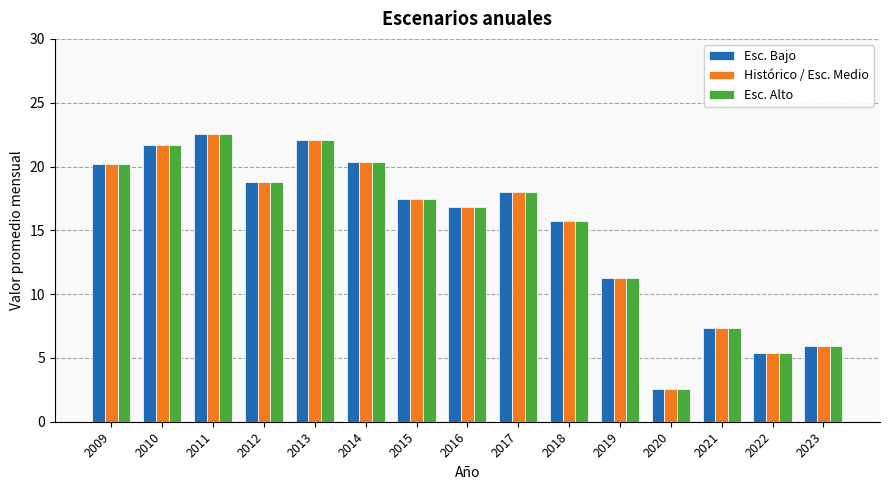

At how many categories does at least one series exceed 19?

5